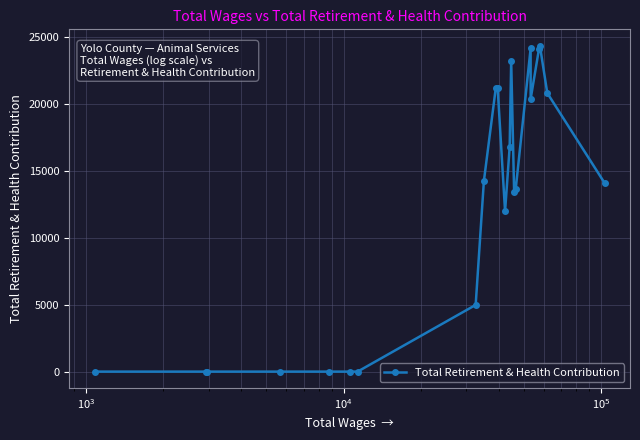

What is the difference between the maximum and minimum values?

24347